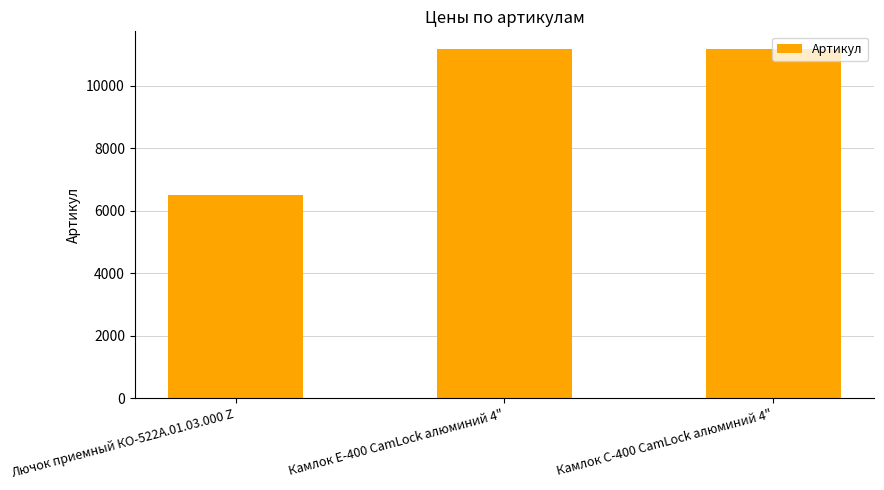

How many values are below 11176?

1